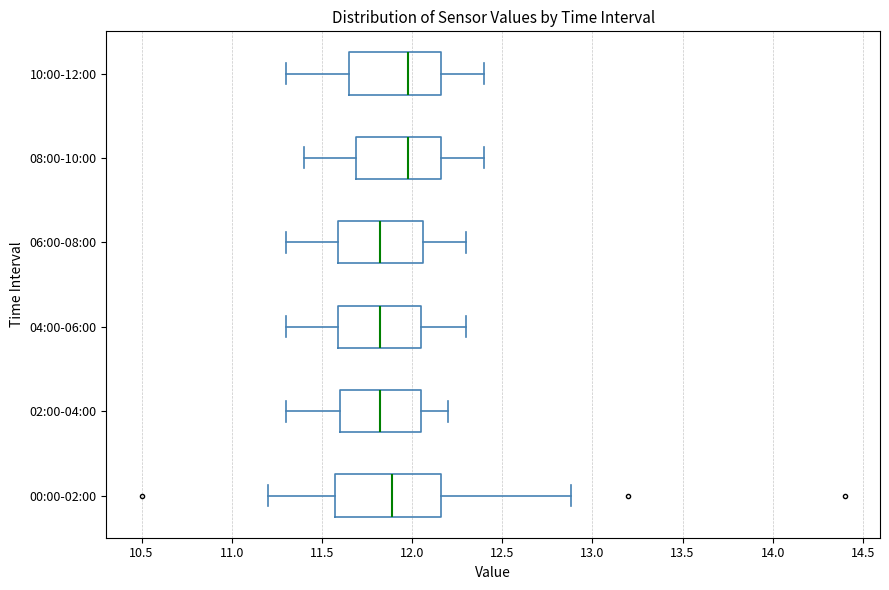

Comparing the boxes themselves (not the whiskers), which one is the widest?

00:00-02:00